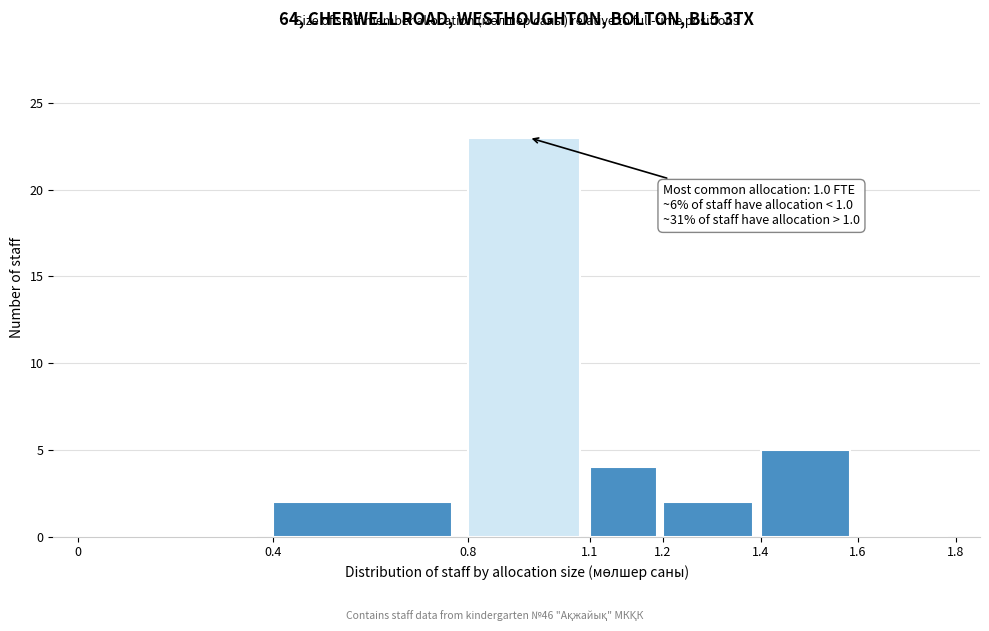

Reading left to right, what are all the values shown in this chart?

0=0	0.4=2	0.8=23	1.1=4	1.2=2	1.4=5	1.6=0